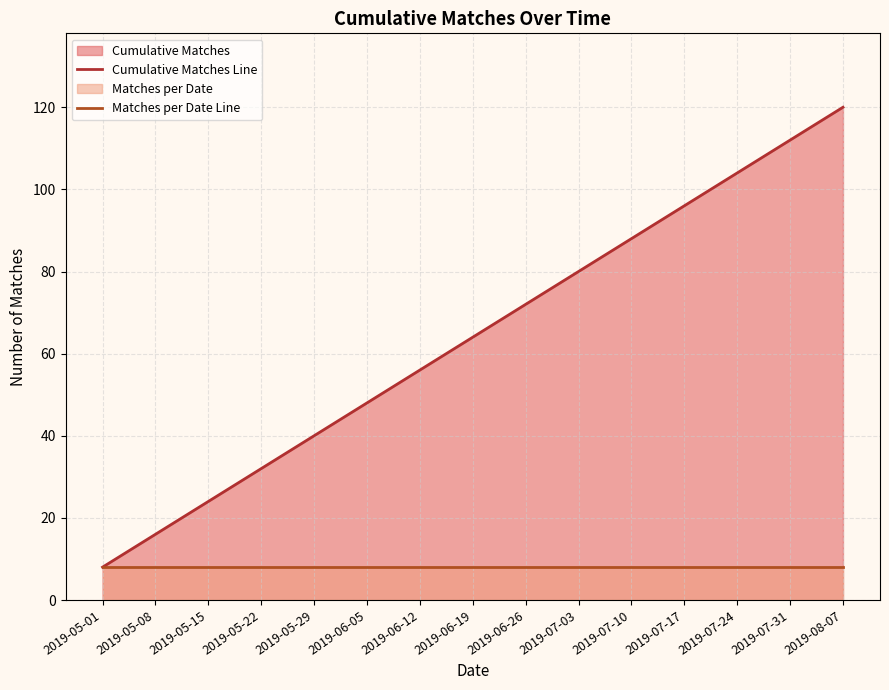

Reading left to right, transcribe all the data shown in this chart.

Cumulative Matches Line: 2019-05-01=8	2019-05-08=16	2019-05-15=24	2019-05-22=32	2019-05-29=40	2019-06-05=48	2019-06-12=56	2019-06-19=64	2019-06-26=72	2019-07-03=80	2019-07-10=88	2019-07-17=96	2019-07-24=104	2019-07-31=112	2019-08-07=120
Matches per Date Line: 2019-05-01=8	2019-05-08=8	2019-05-15=8	2019-05-22=8	2019-05-29=8	2019-06-05=8	2019-06-12=8	2019-06-19=8	2019-06-26=8	2019-07-03=8	2019-07-10=8	2019-07-17=8	2019-07-24=8	2019-07-31=8	2019-08-07=8